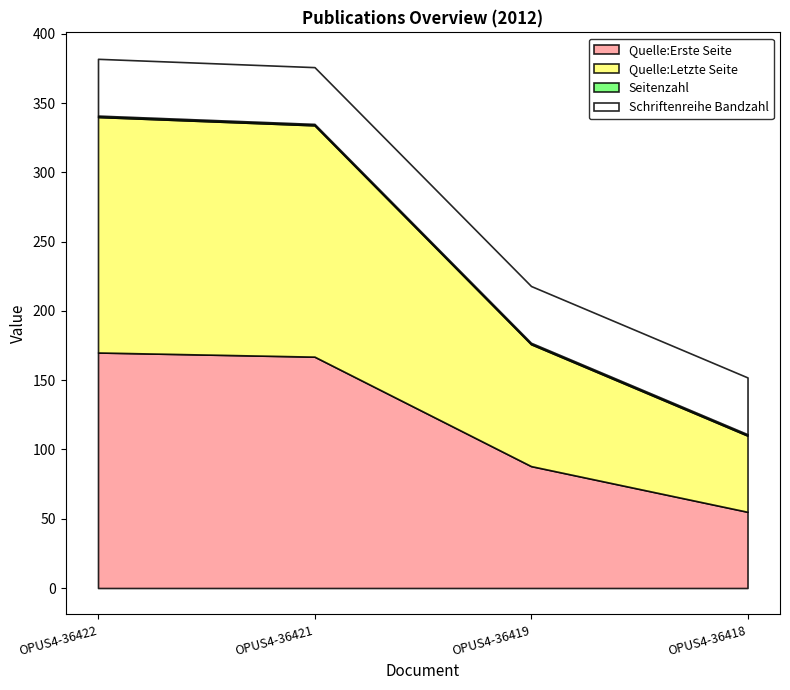

What is the difference between the highest and lowest values at OPUS4-36418?

54